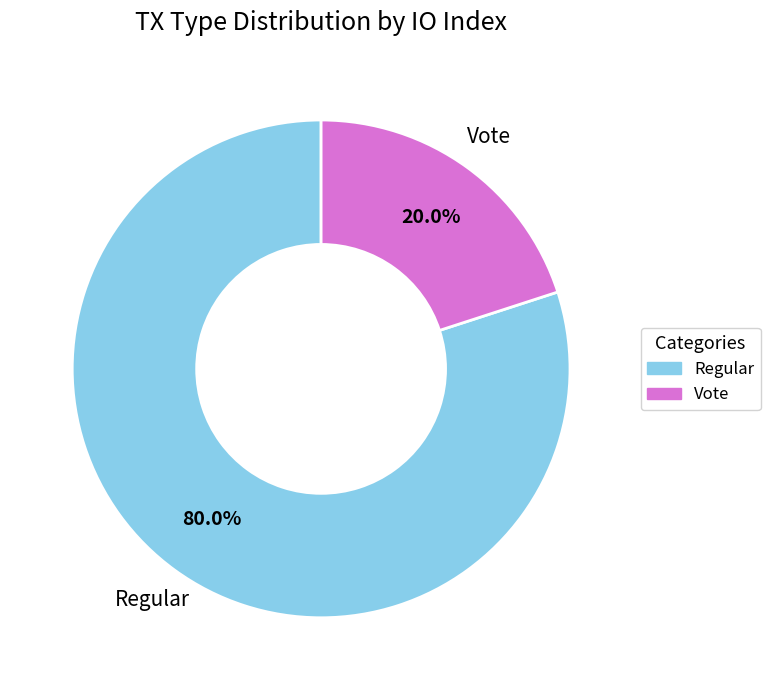

Combined, do Regular and Vote account for over 50%?

Yes